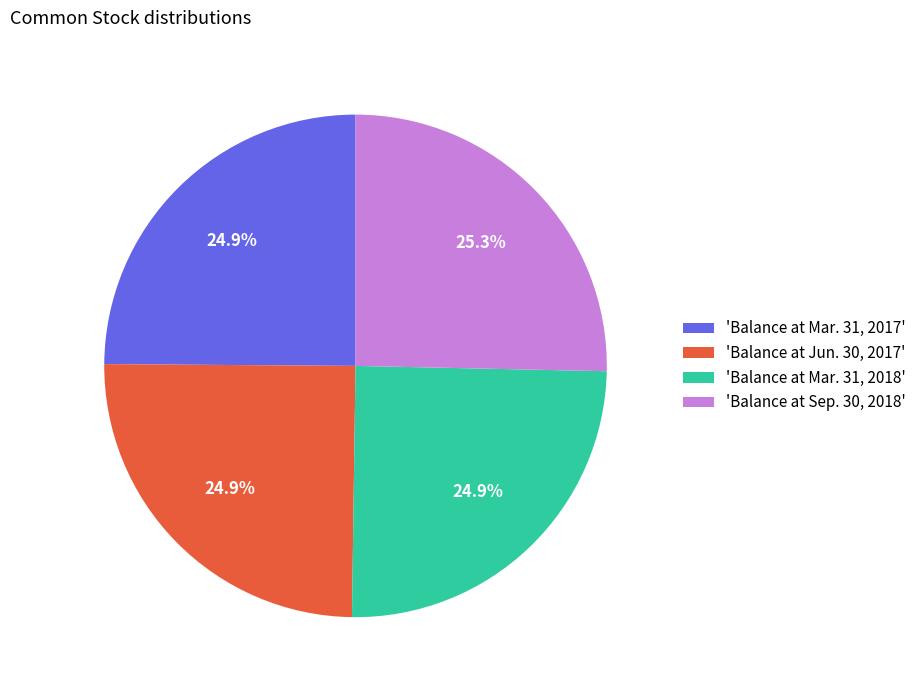

Is there any slice that represents more than half of the pie?

No